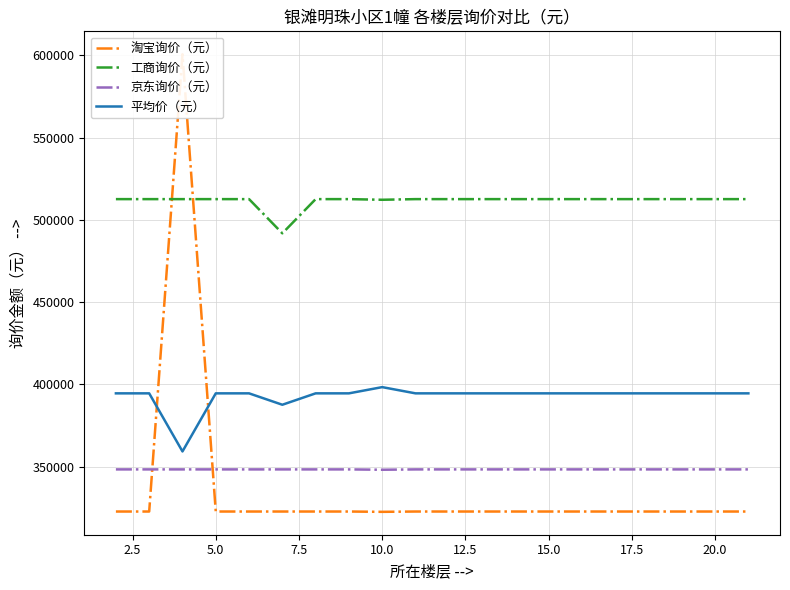

What is the highest value of the 京东询价（元） series?

348258.0